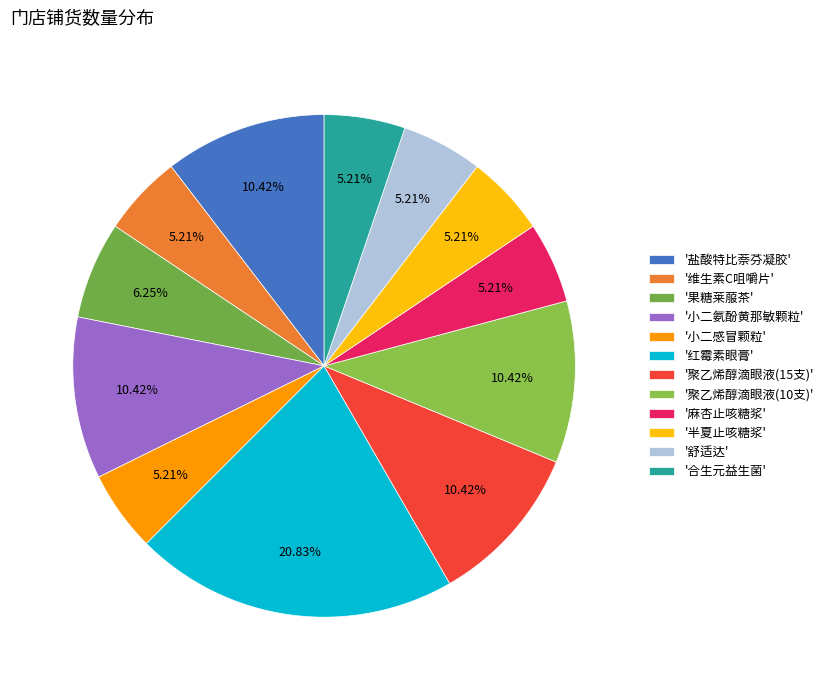

How many segments does this pie chart have?

12